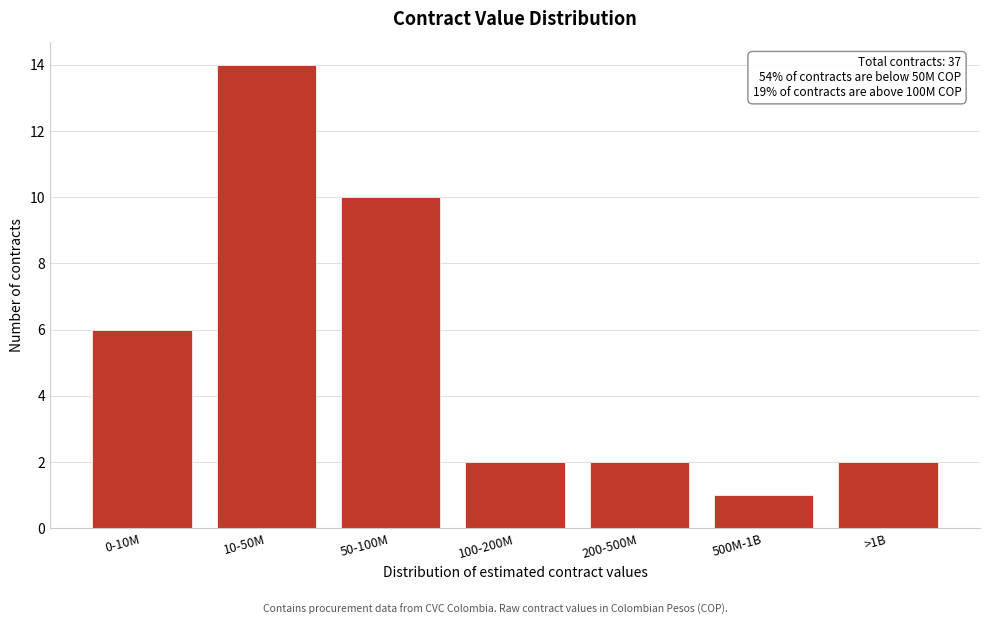

Reading left to right, transcribe all the data shown in this chart.

0-10M=6	10-50M=14	50-100M=10	100-200M=2	200-500M=2	500M-1B=1	>1B=2